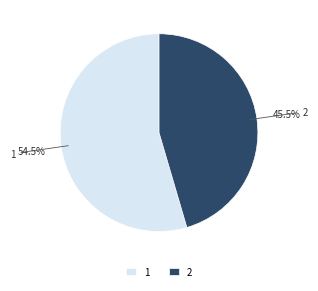

Rank the categories by value from highest to lowest.

1, 2